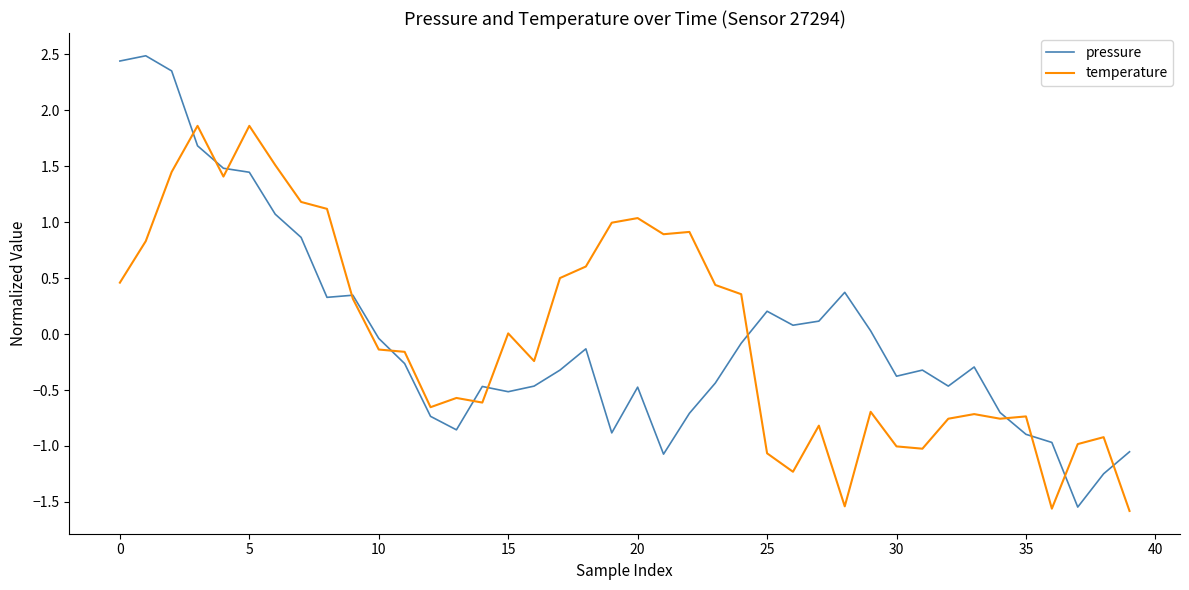

How many intersections are there between pressure and temperature?

12